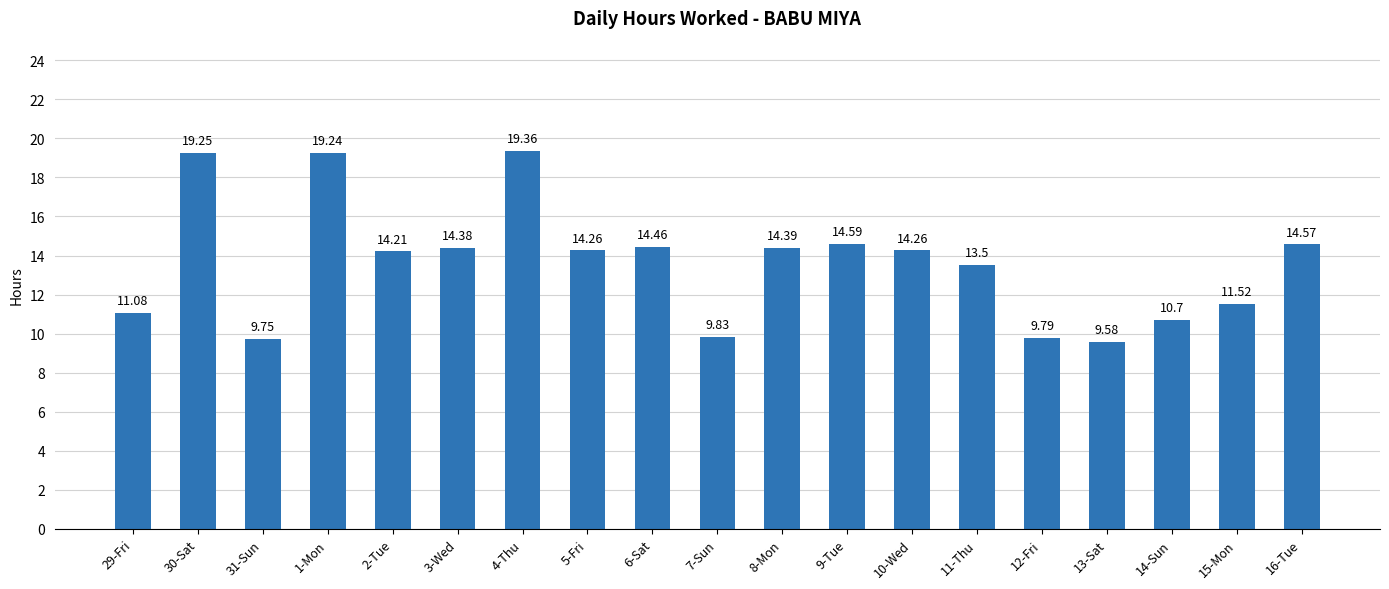

What is the sum of the values at 31-Sun and 13-Sat?

19.3